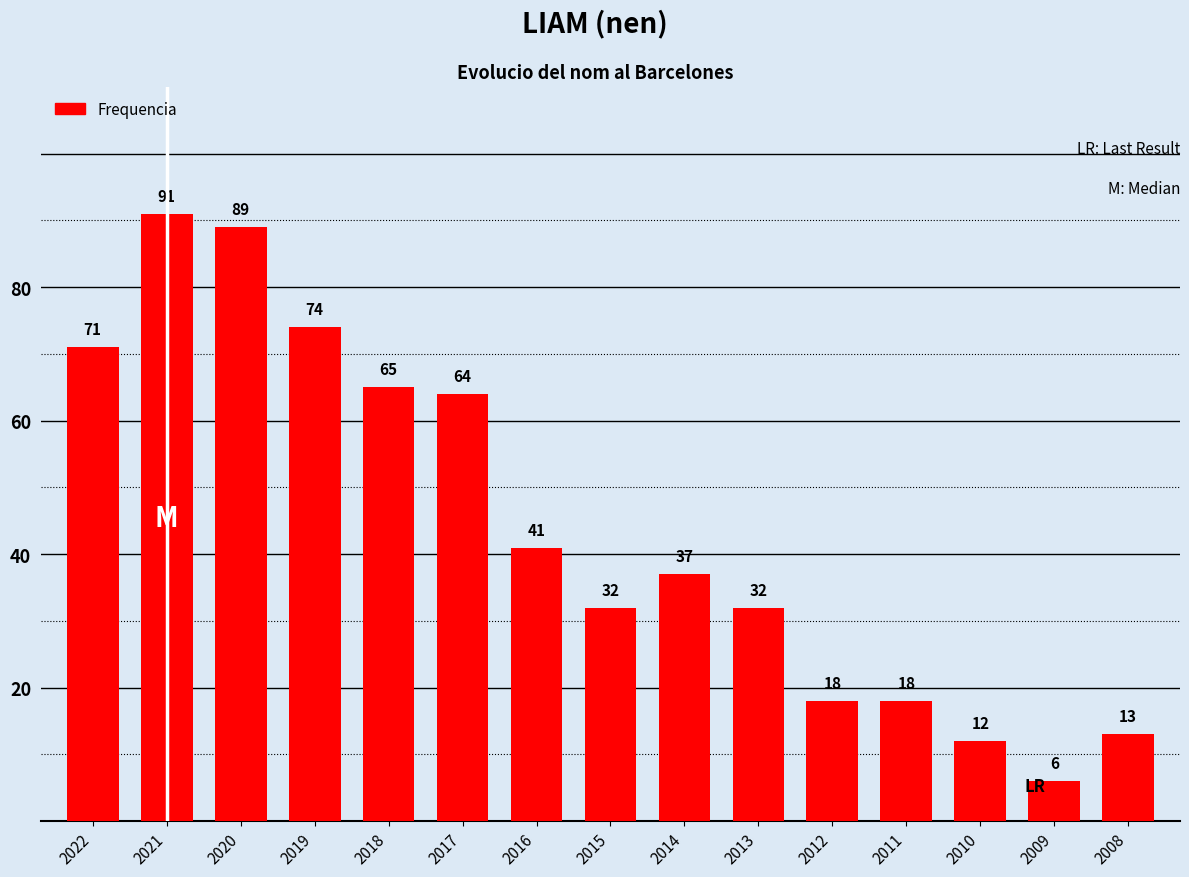

What is the difference between the maximum and minimum values?

85